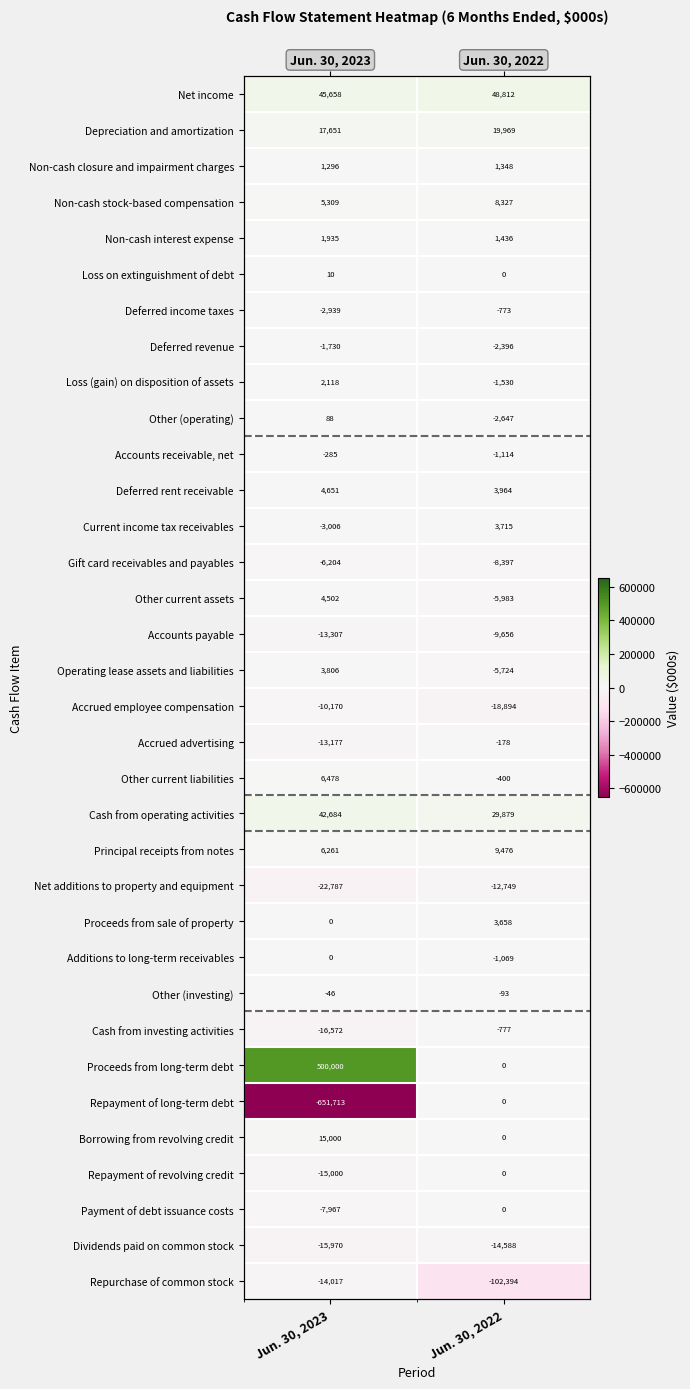

True or false: Repayment of revolving credit has a value of 0 at Jun. 30, 2022.

True